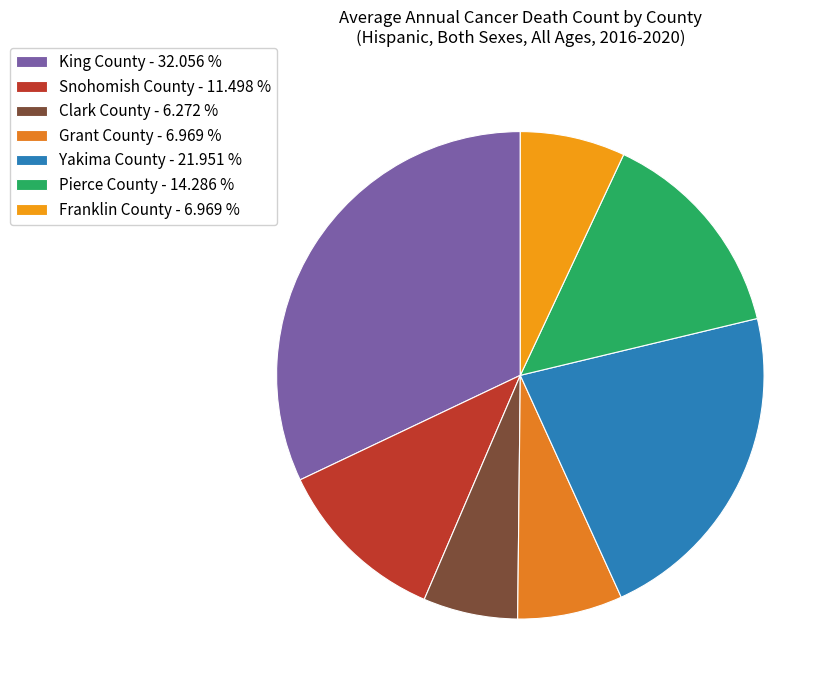

True or false: Snohomish County accounts for 25% of the total.

False